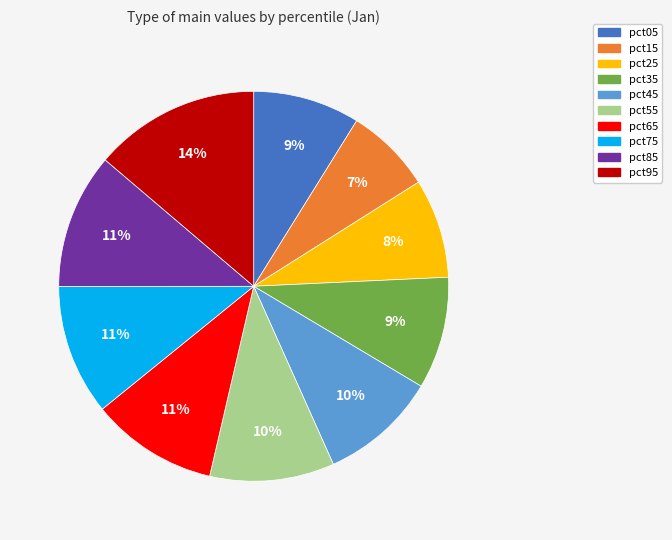

True or false: pct95 accounts for 14% of the total.

True